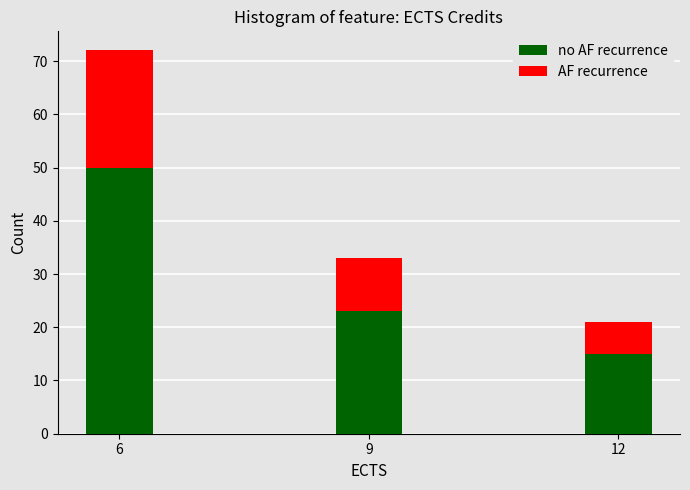

At which category is the sum across all series the highest?

6